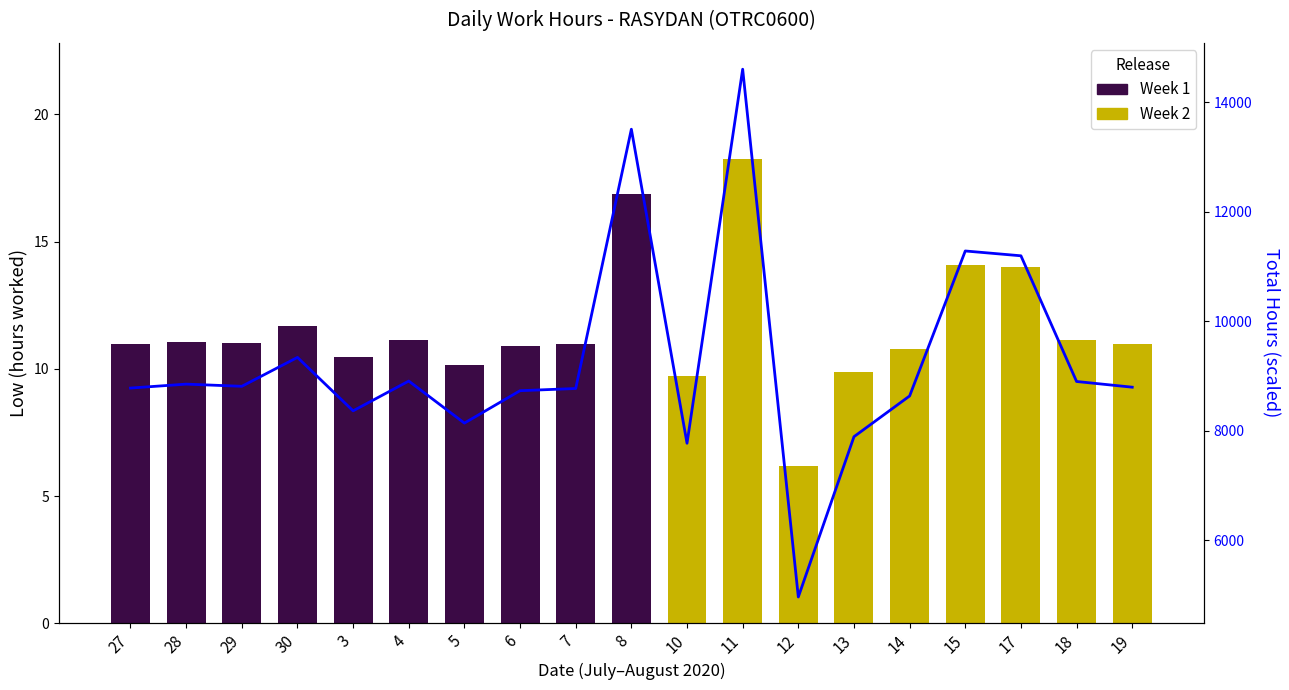

The value at 15 is 14957.0. True or false?

False